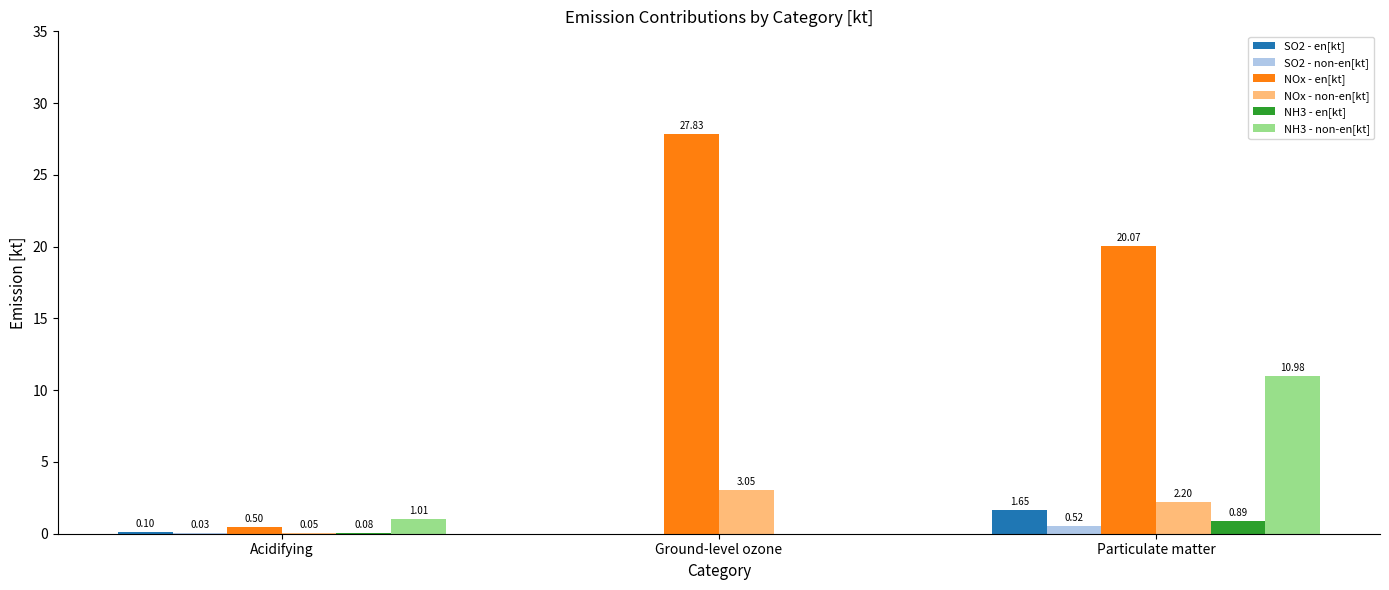

How many groups of bars are there?

3